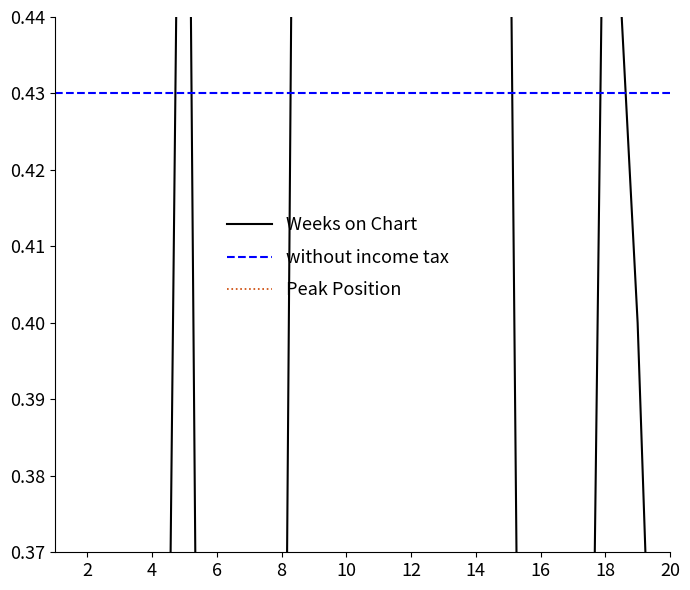

What is the sum of the without income tax values at 16 and 18?

0.9